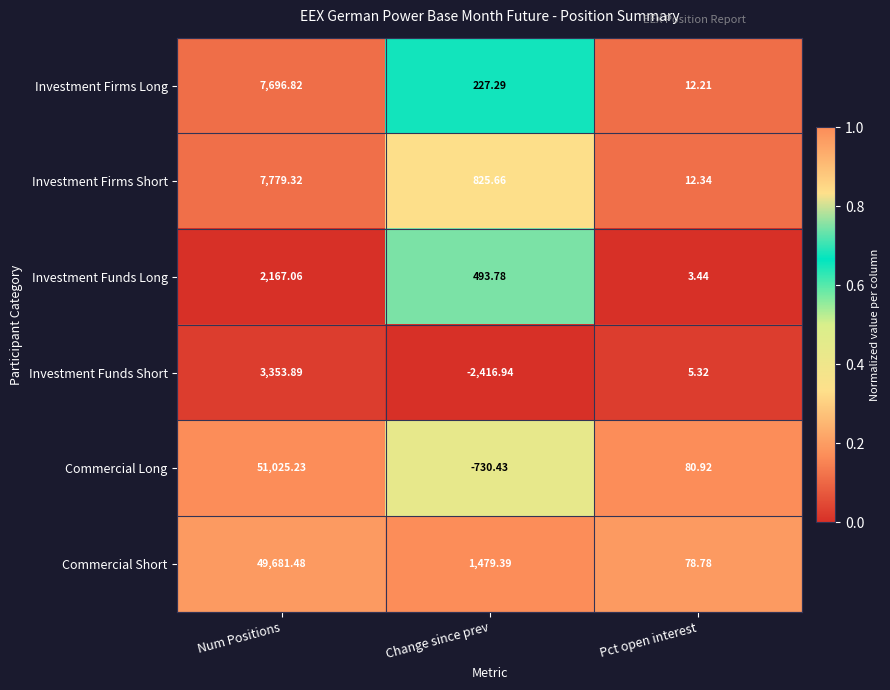

How many positive values does the Investment Funds Short series have?

2